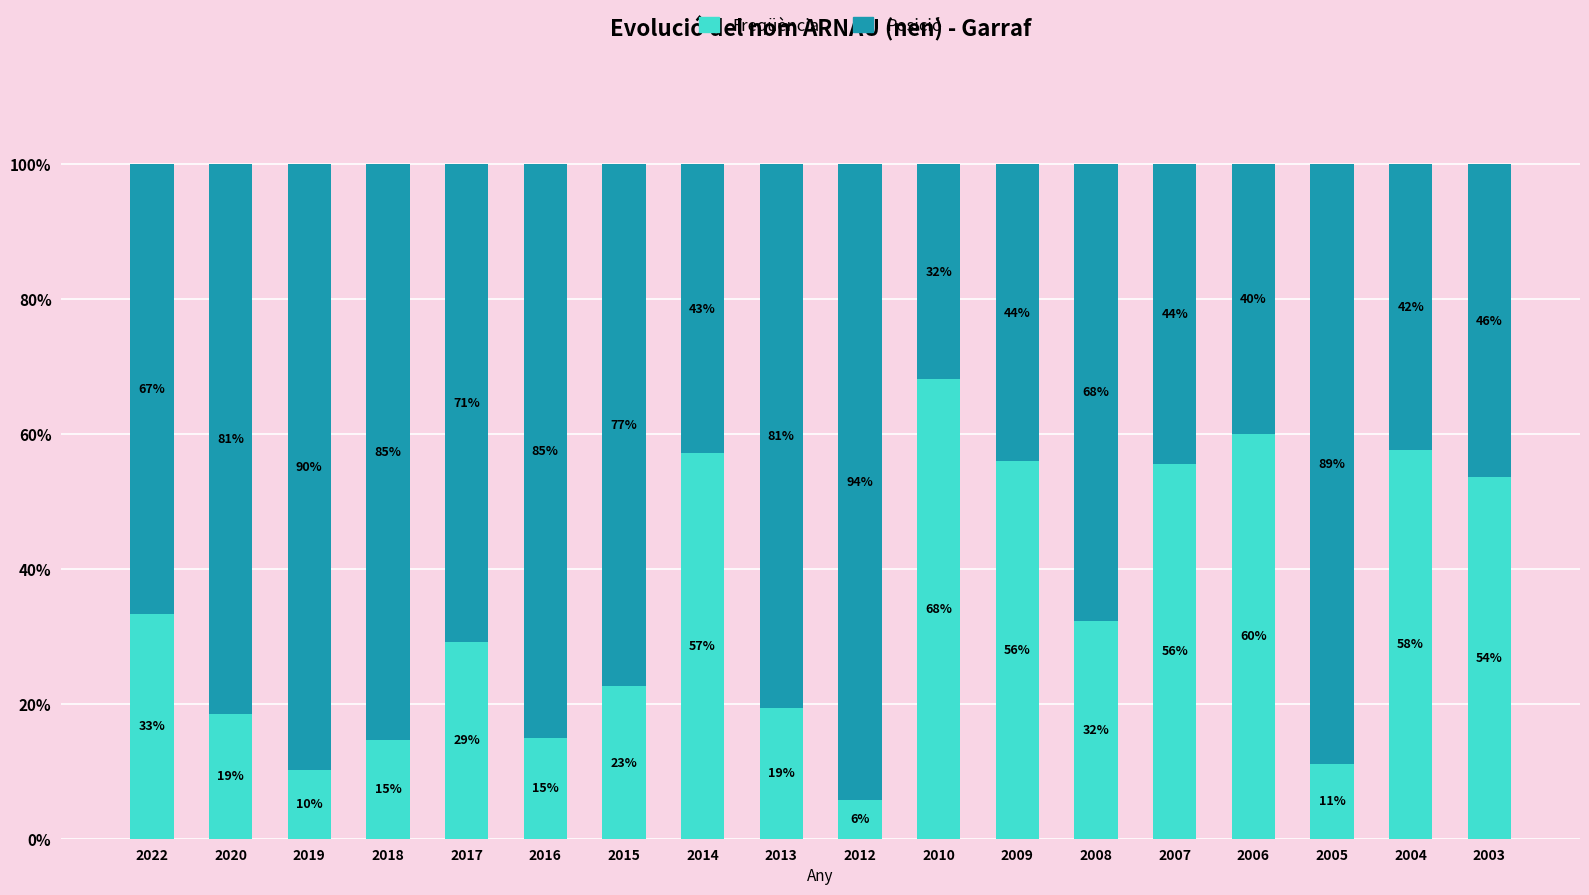

What is the total value across all series at 2019?

100.0